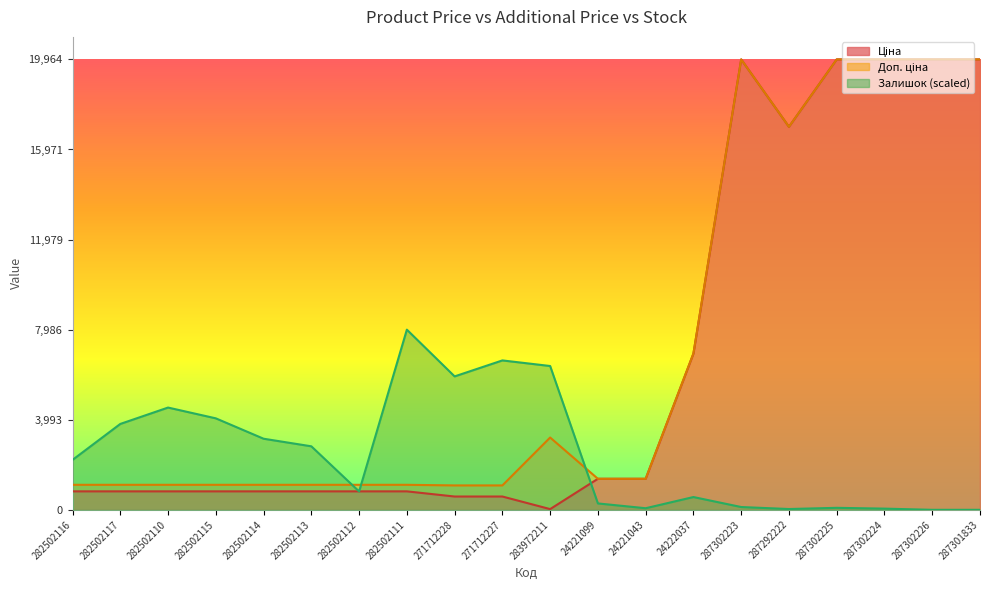

Which series ends up on top after the final intersection of Доп. ціна and Залишок?

Доп. ціна